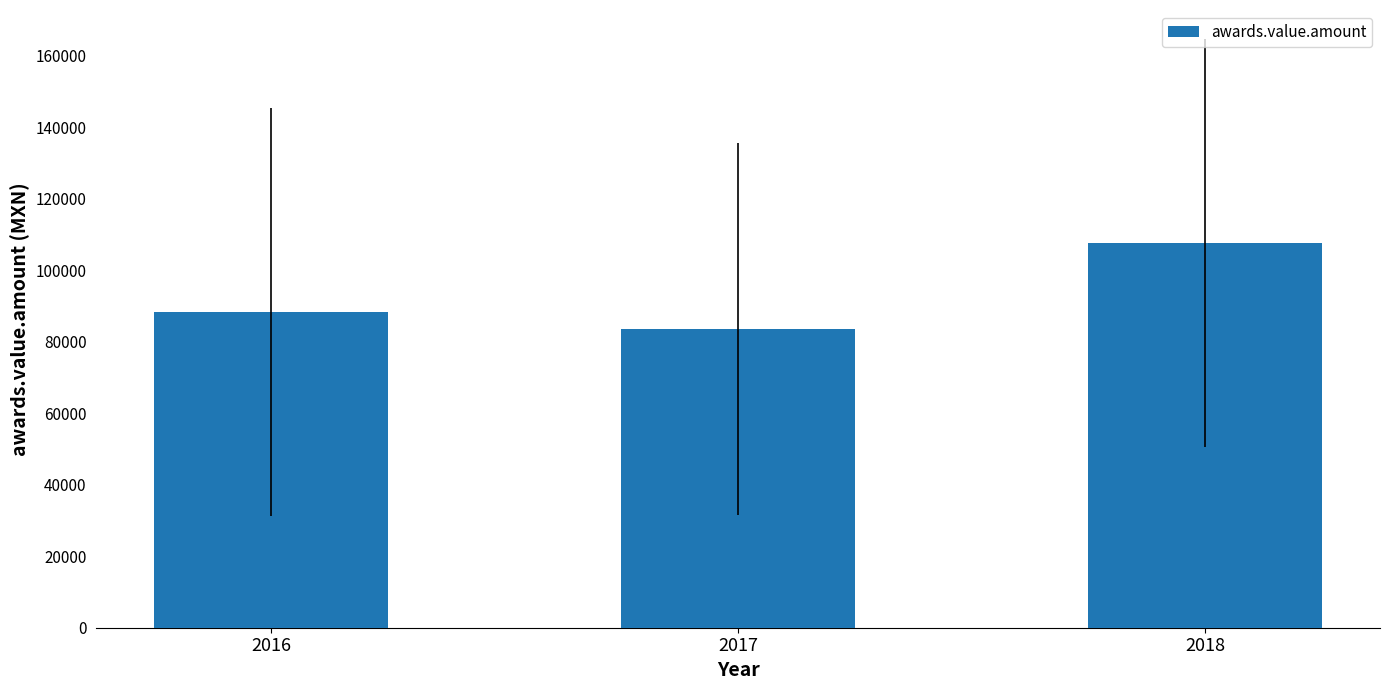

How many values exceed 88322?

2